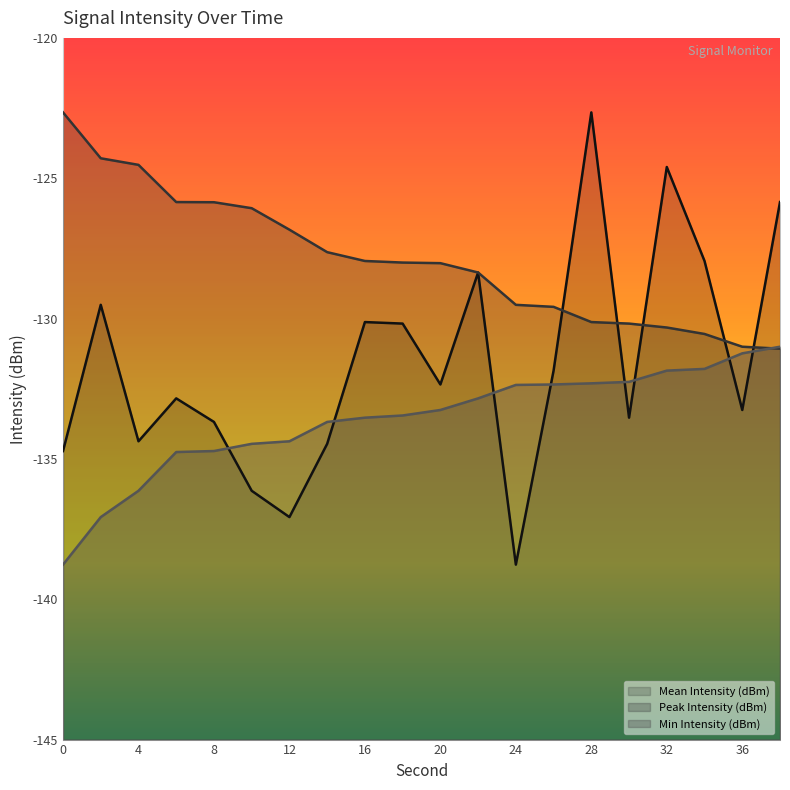

At which category is the sum across all series the highest?

28